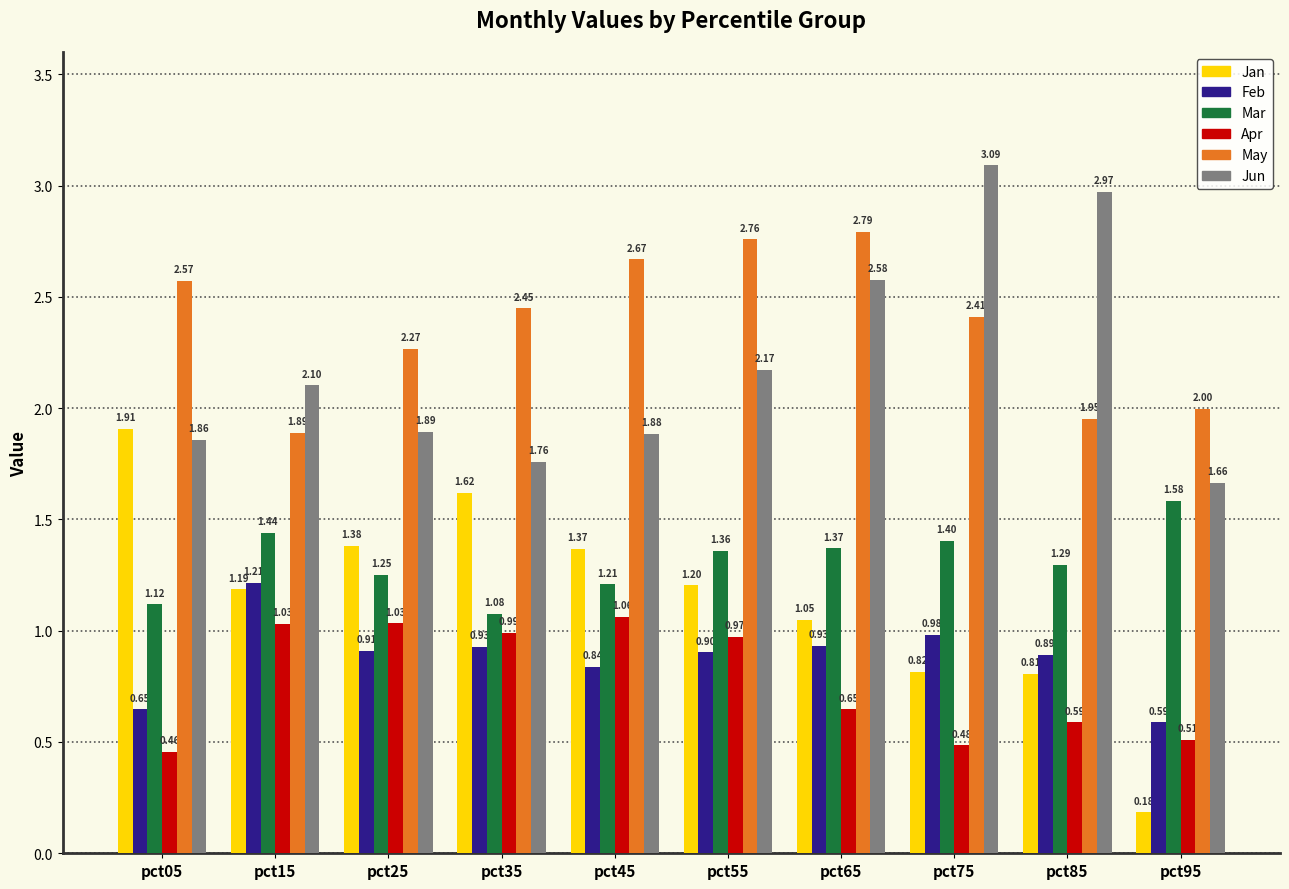

Does the chart contain any negative values?

No